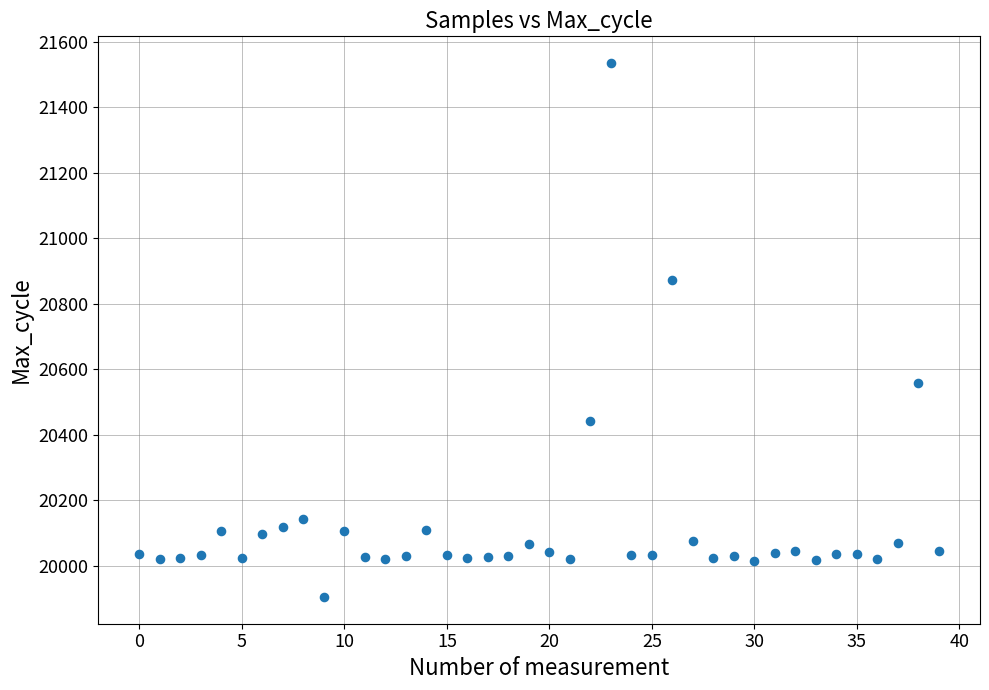

What is the range of Y values (max minus min)?

1630